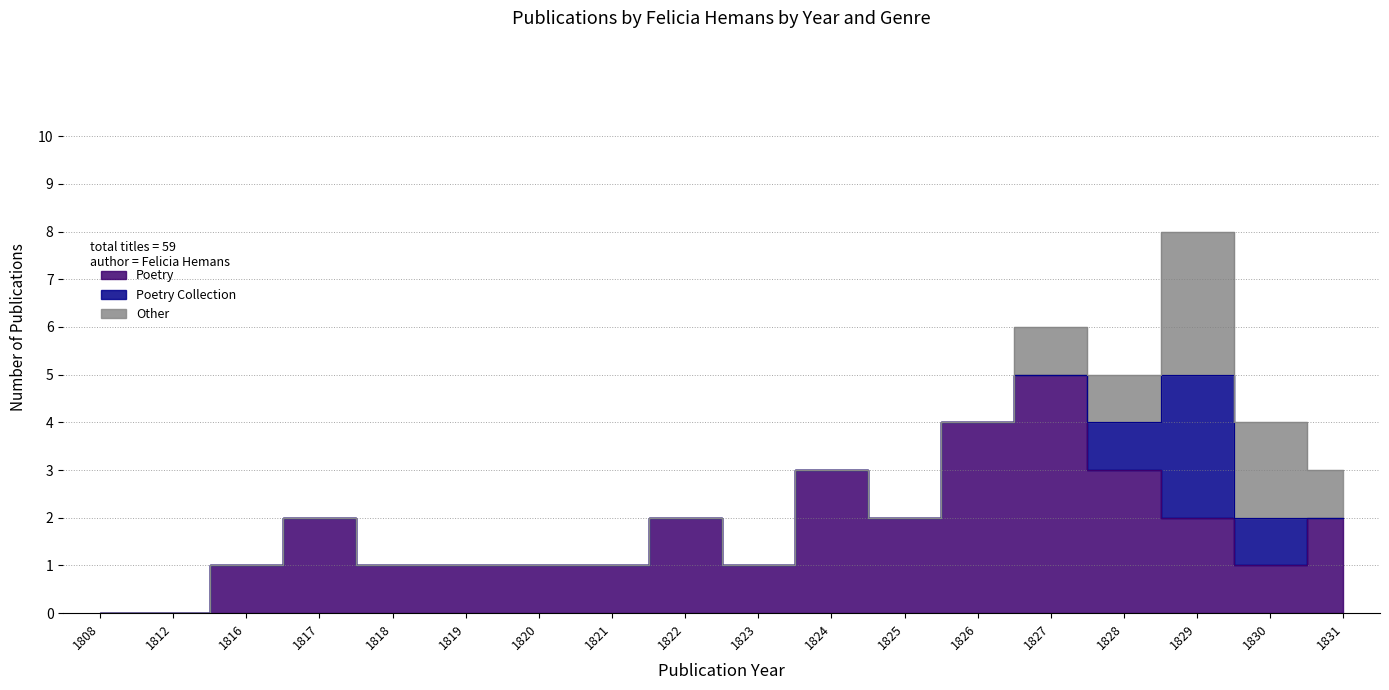

Which series has the widest spread of values?

Poetry